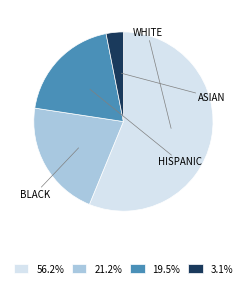

Is there a majority slice in this chart?

Yes